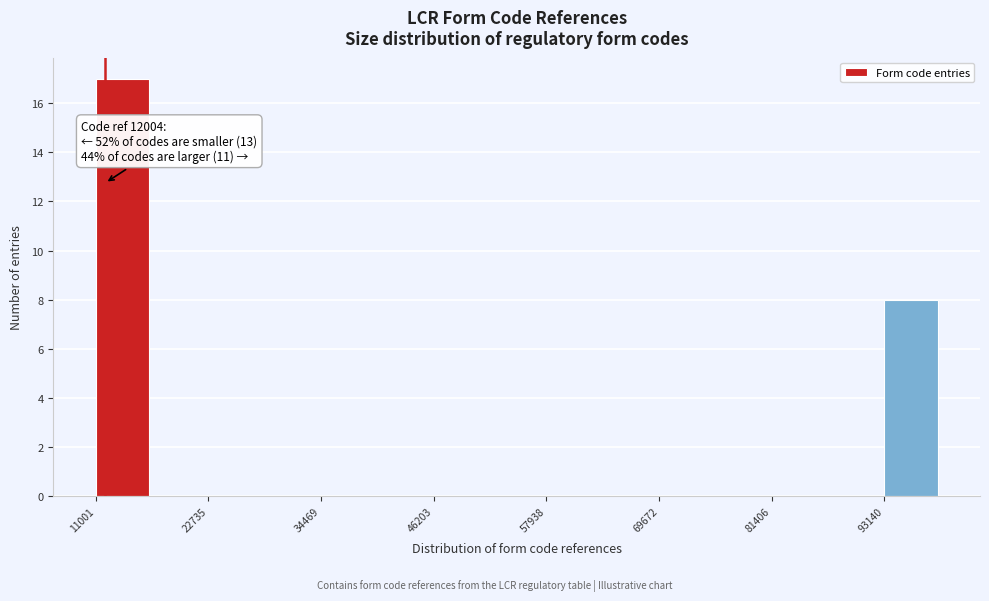

Around what value on the x-axis is the tallest bar? Give the approximate position of its centre, as read against the axis.

14000